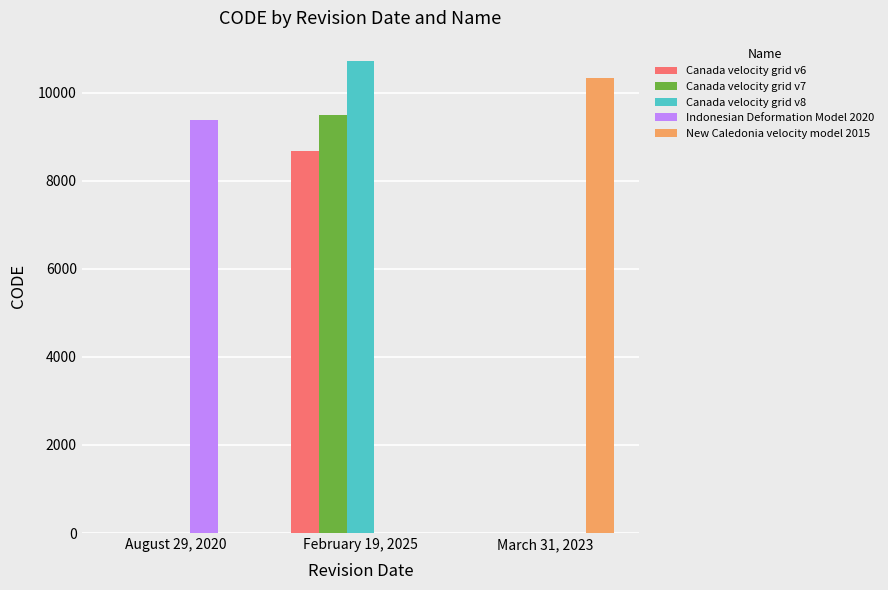

True or false: New Caledonia velocity model 2015 has a value of 3880 at February 19, 2025.

False